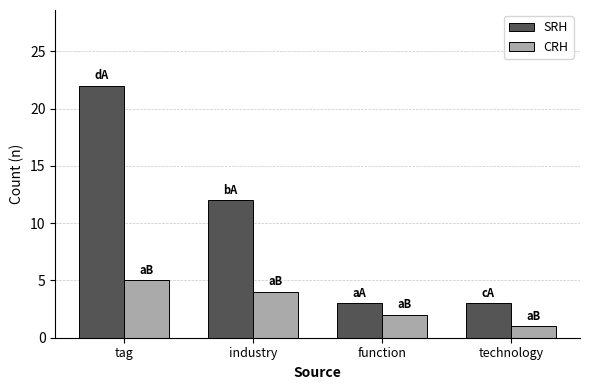

What is the minimum value shown in the chart?

1